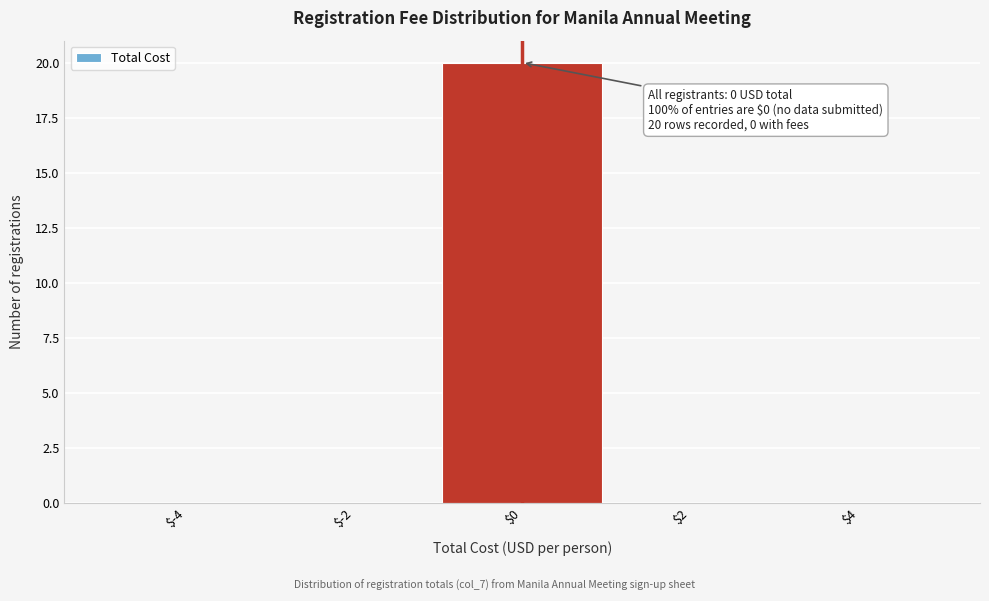

Which range on the x-axis has the tallest bar?

-1 to 1